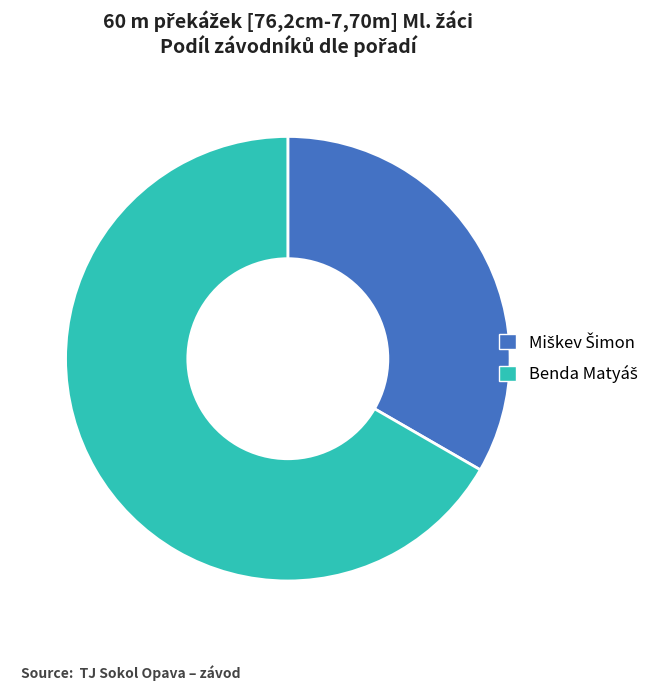

Is there a majority slice in this chart?

Yes